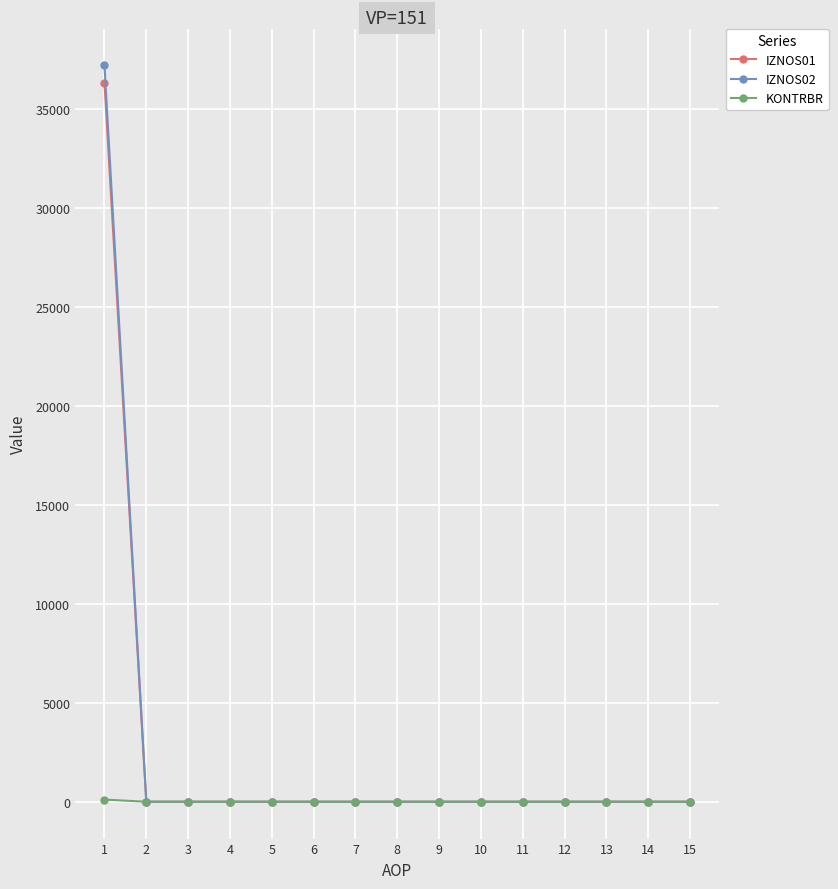

The value of IZNOS02 at 7 is 0.0. True or false?

True